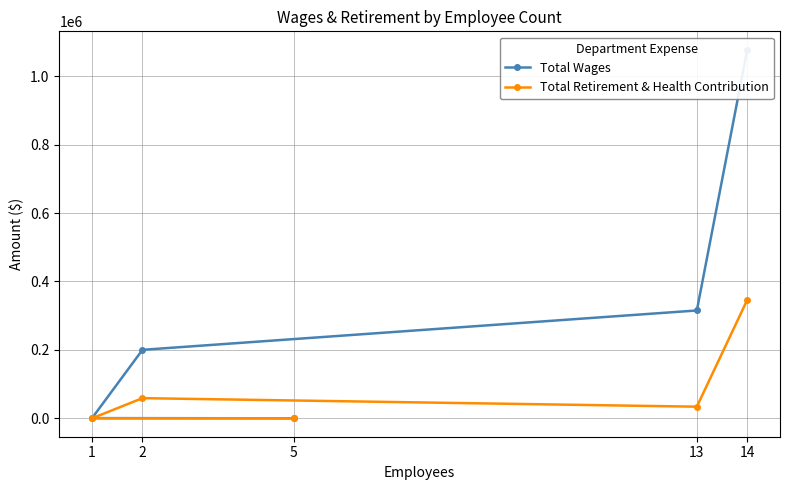

What are all the series names shown in the legend?

Total Wages, Total Retirement & Health Contribution